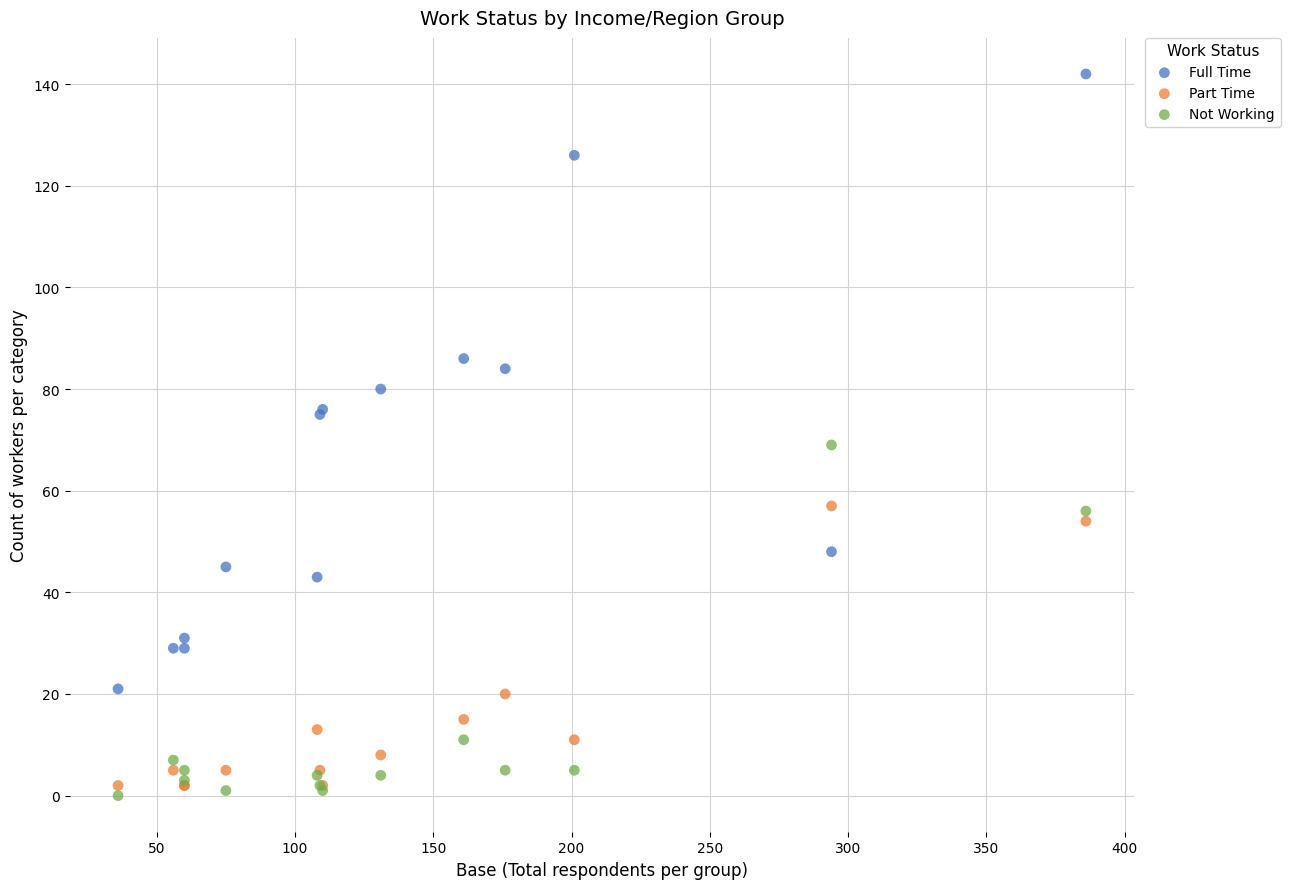

In the Not Working series, what Y value is closest to 34?

56